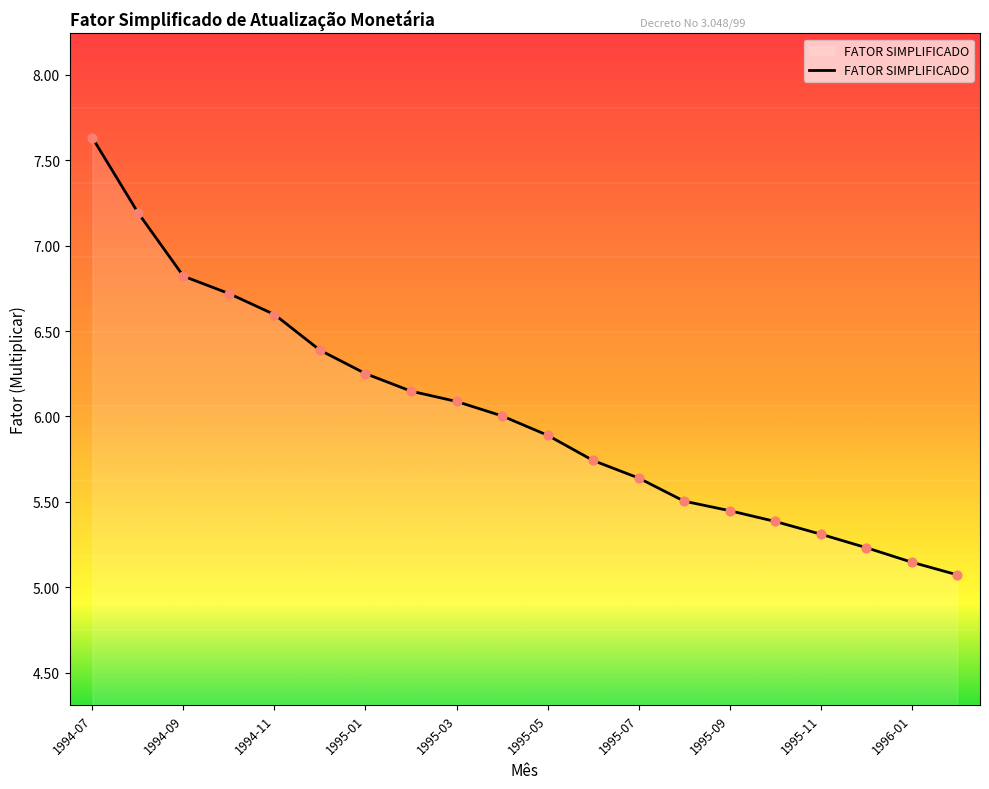

What is the maximum value shown in the chart?

7.6